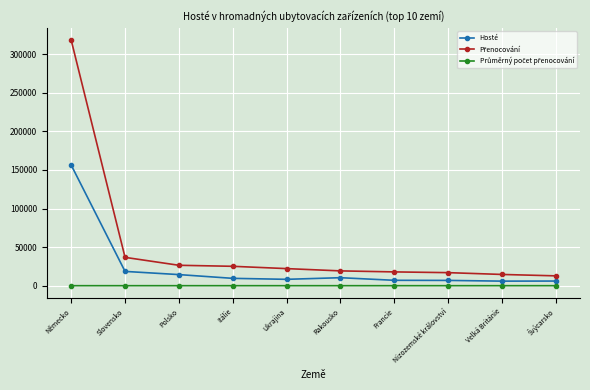

What is the label of the 2nd point from the left?

Slovensko